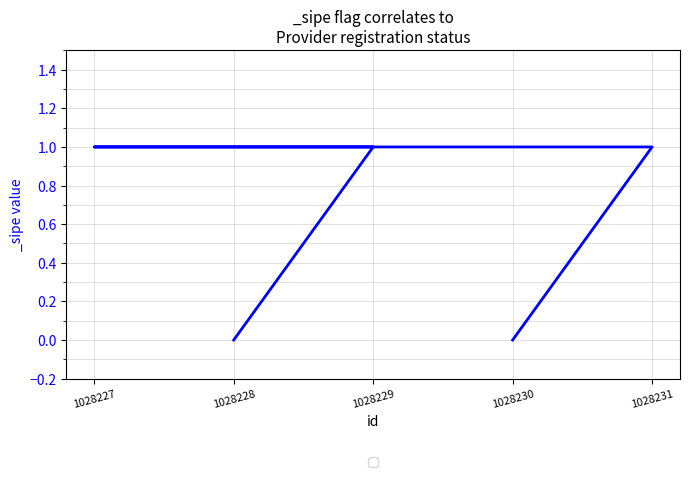

At which category does the chart reach its peak across all series?

1028231